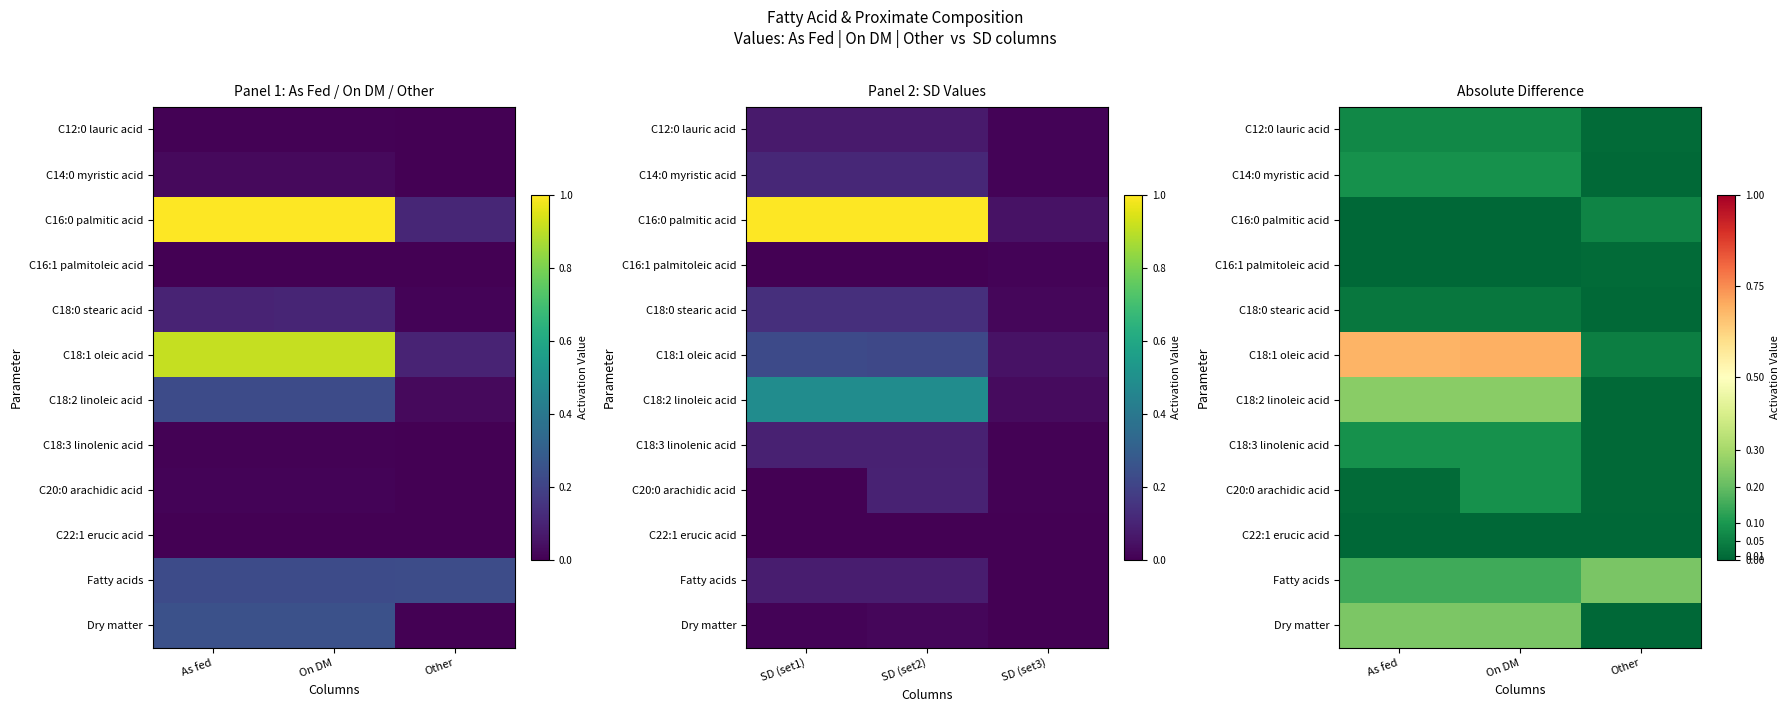

What is the difference between the C16:0 palmitic acid values at As fed and Other?

0.1